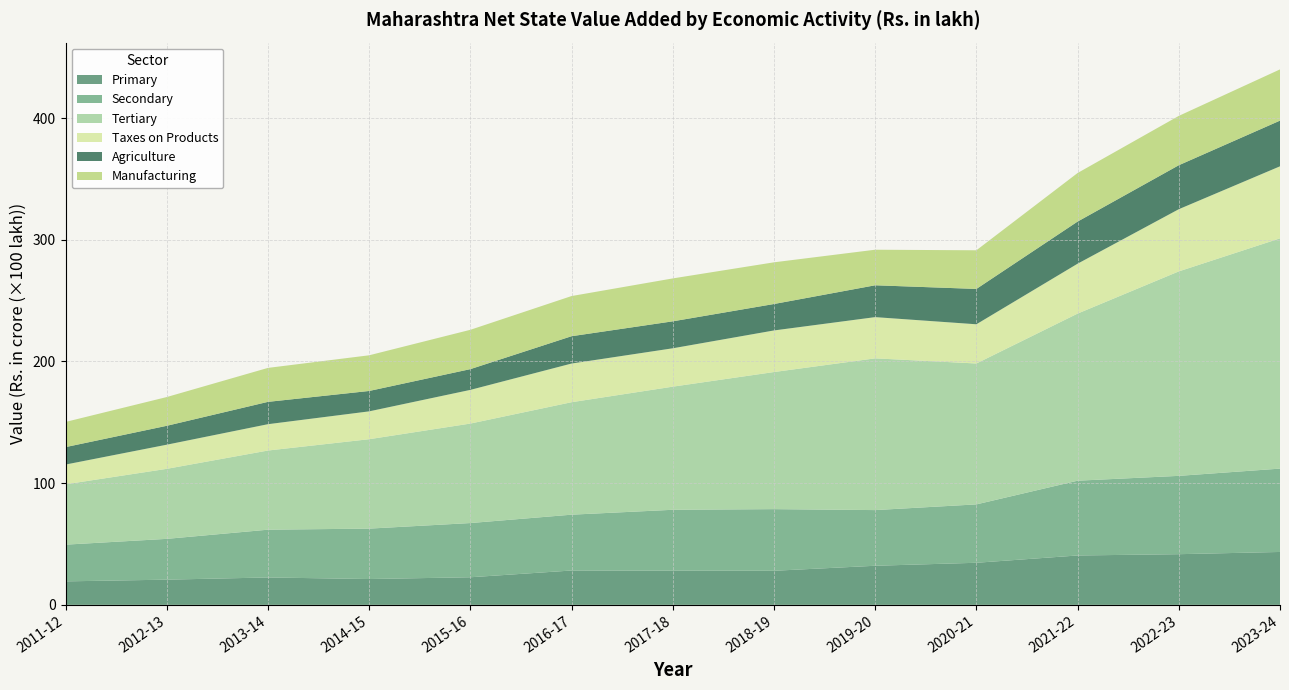

What is the minimum value for Primary?

19.3